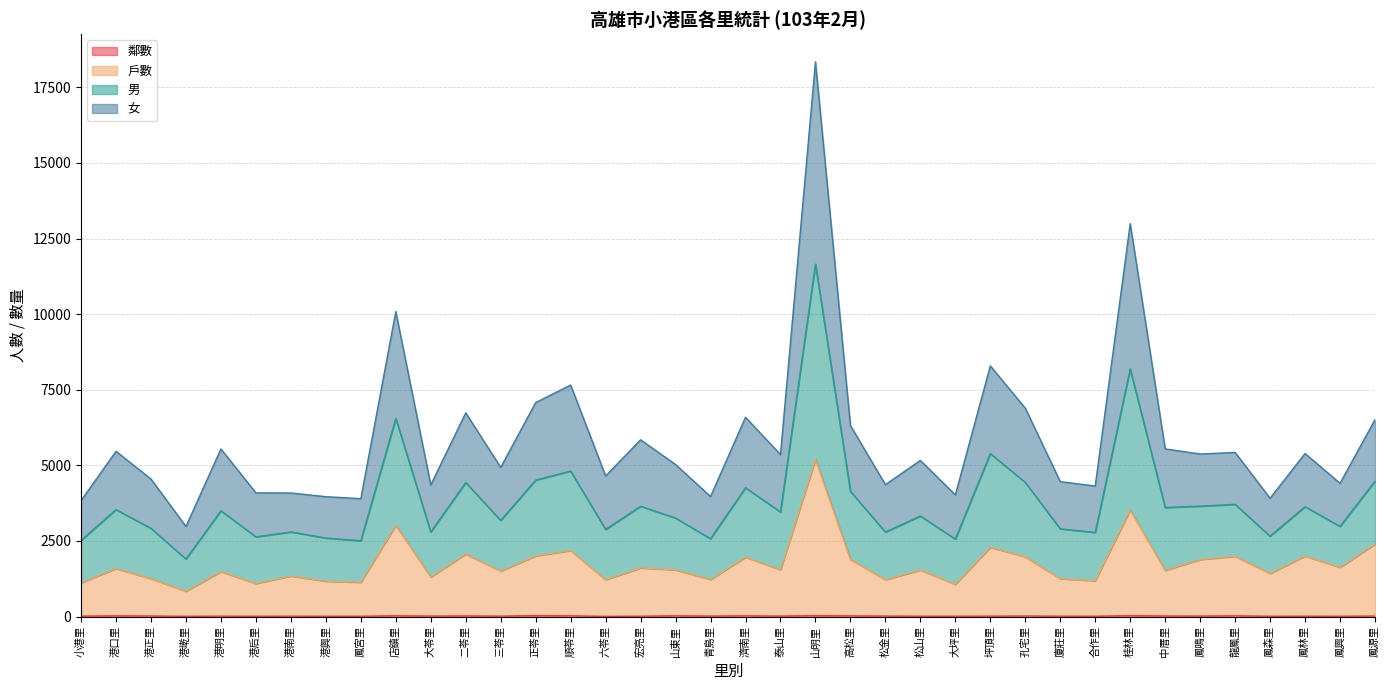

At which category is the sum across all series the highest?

山明里